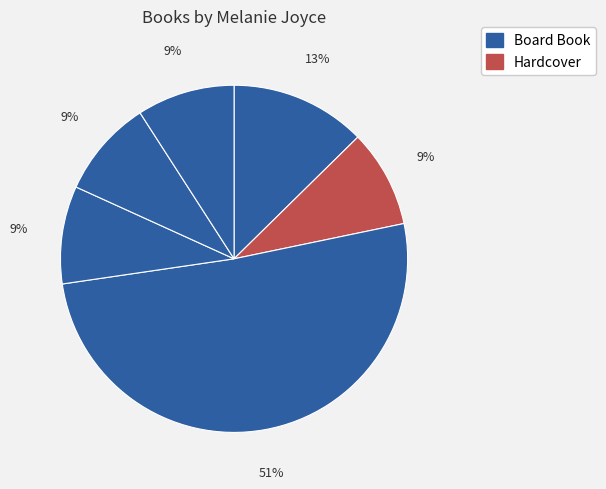

Is there a majority slice in this chart?

Yes